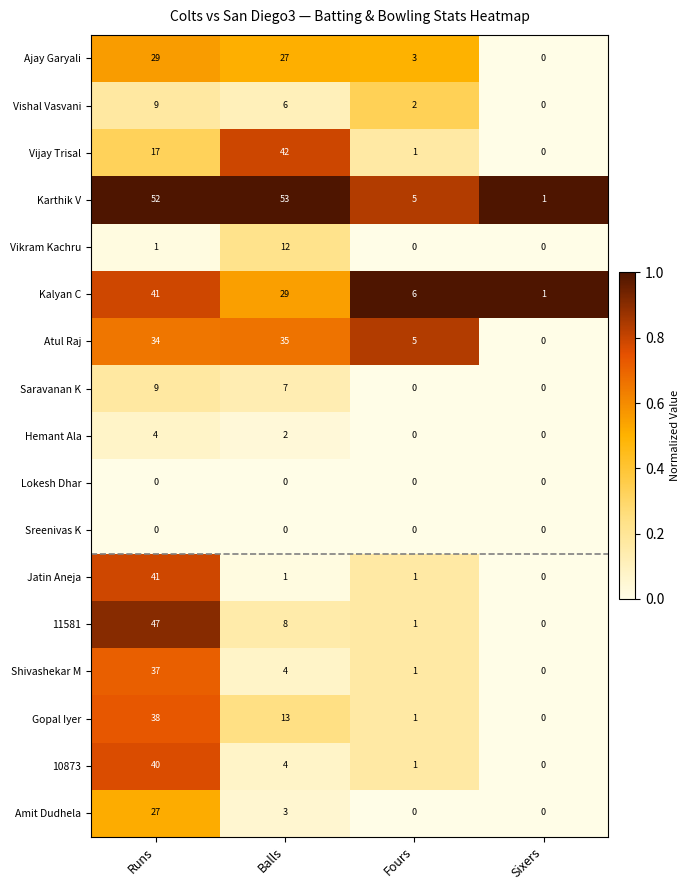

Is it true that 10873 equals 19 at Sixers?

False